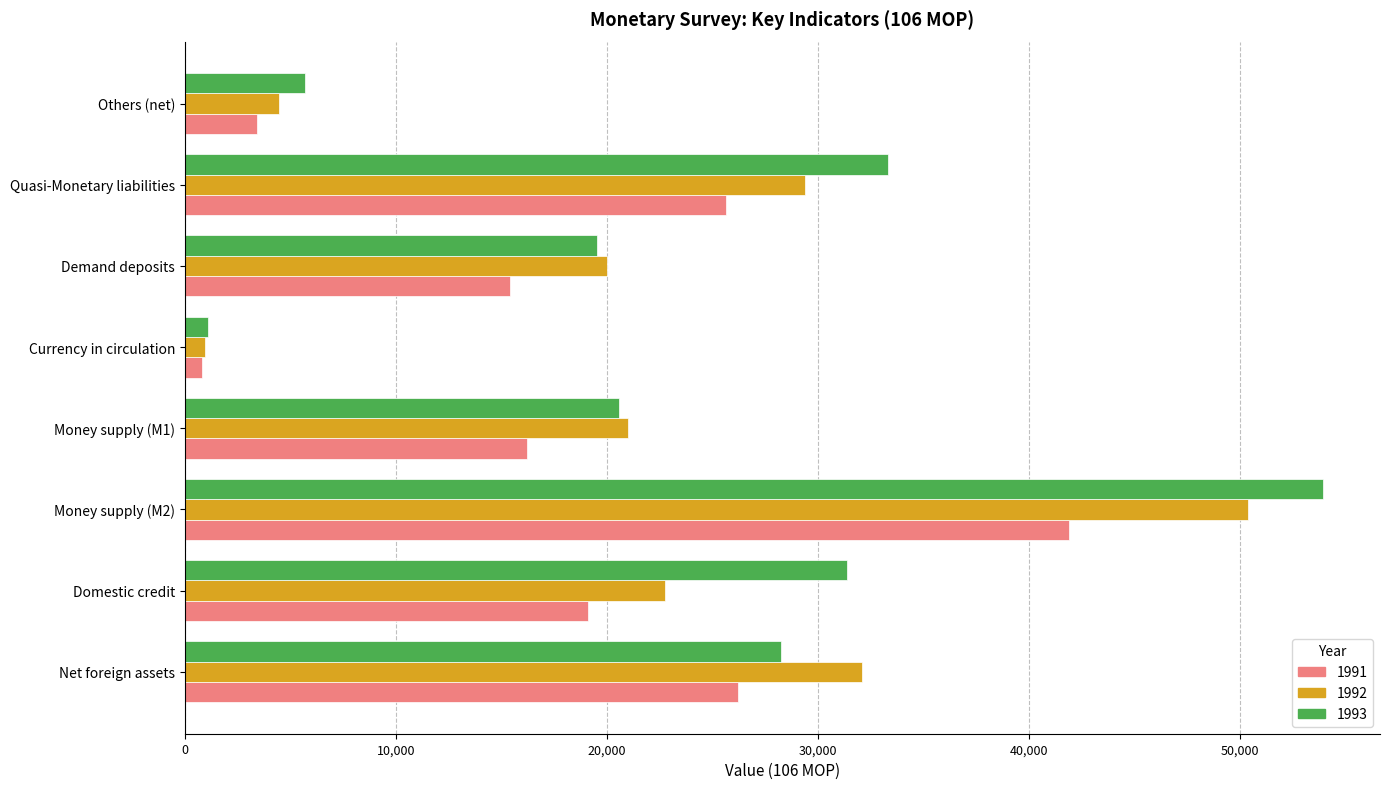

Which series has the largest total across all categories?

1993